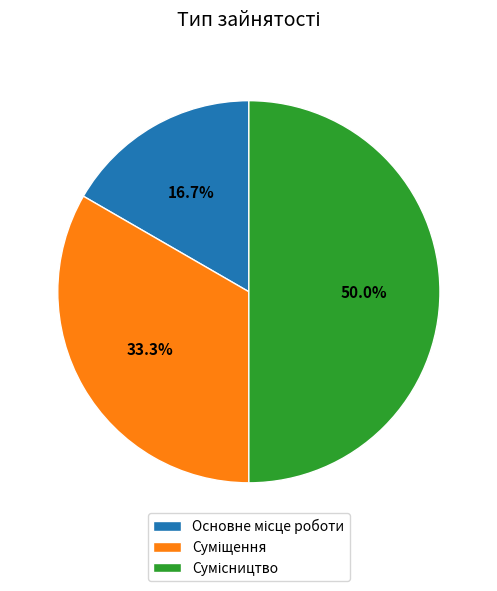

True or false: Основне місце роботи accounts for 25% of the total.

False